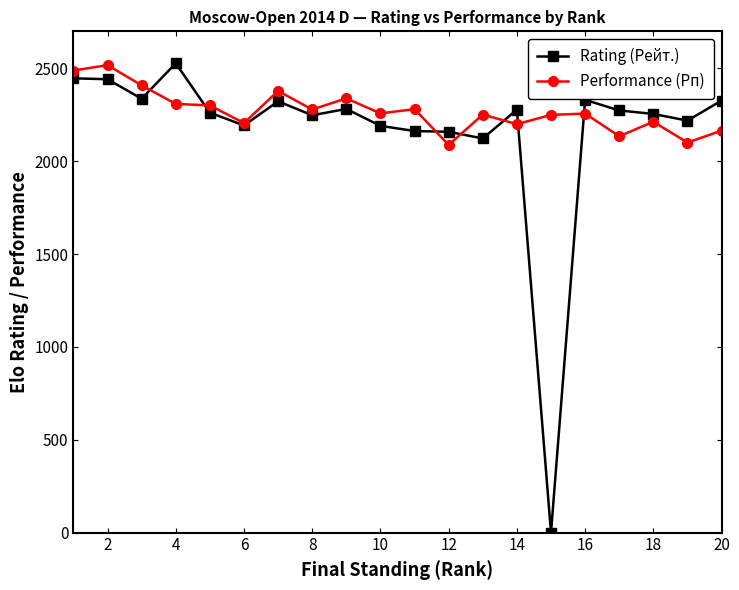

Which series has the largest range (max minus min)?

Rating (Рейт.)